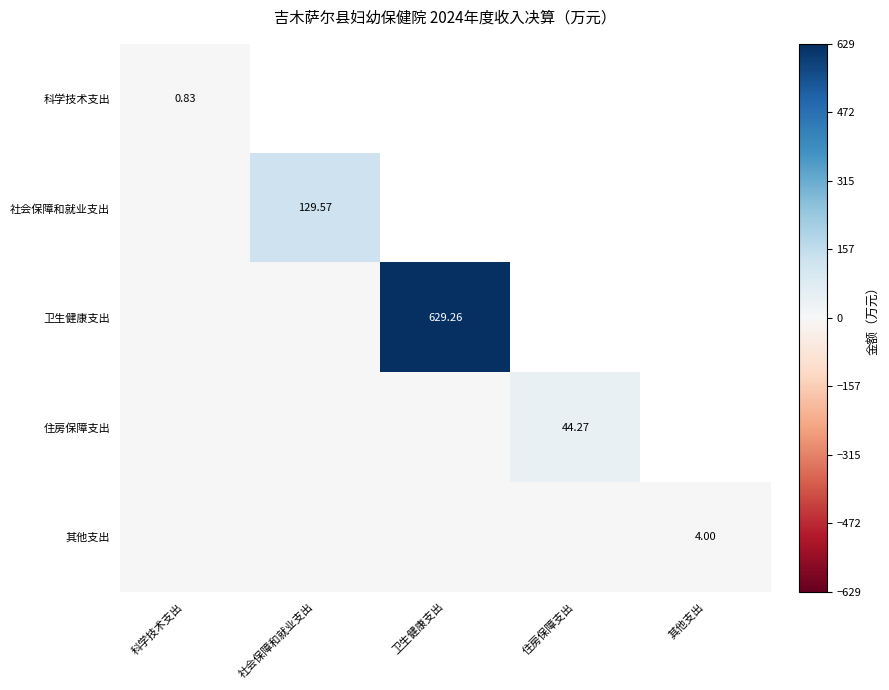

Between 住房保障支出 and 其他支出, which series saw the biggest shift?

其他支出